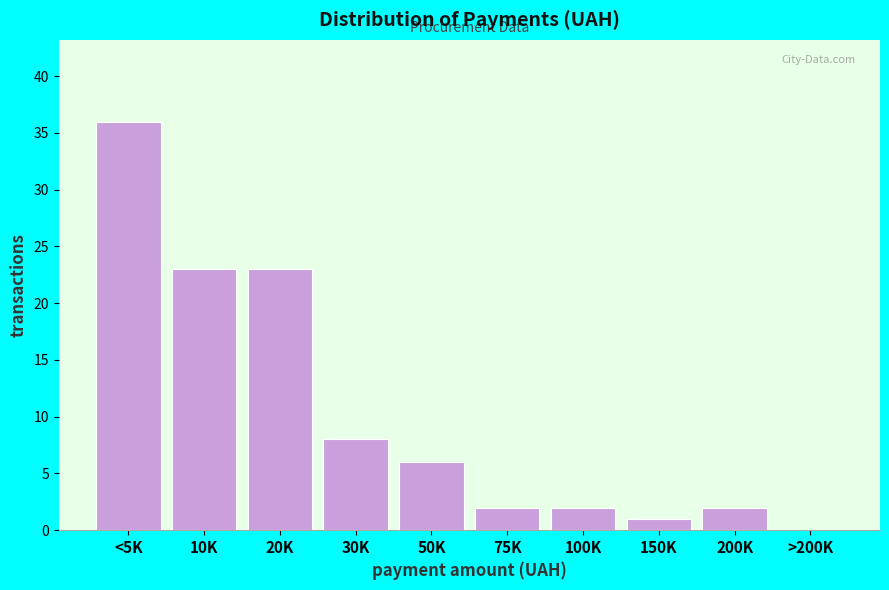

Reading left to right, what are all the values shown in this chart?

<5K=36	10K=23	20K=23	30K=8	50K=6	75K=2	100K=2	150K=1	200K=2	>200K=0